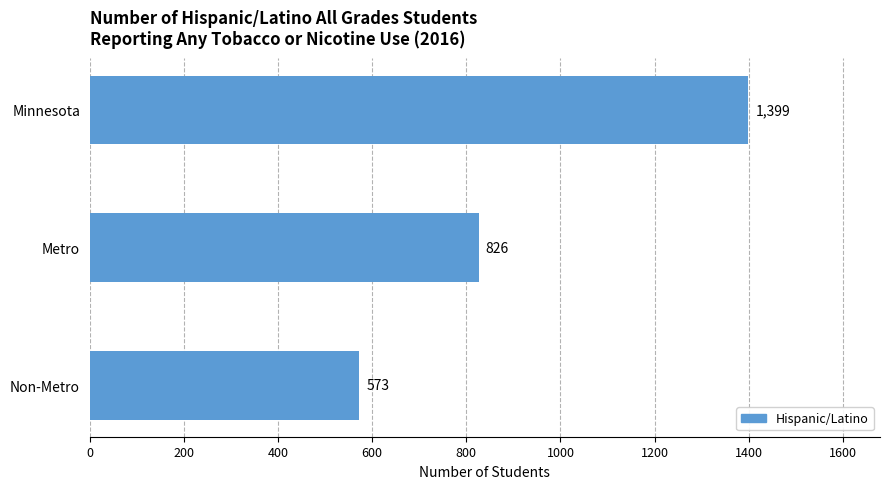

What is the maximum value shown in the chart?

1399